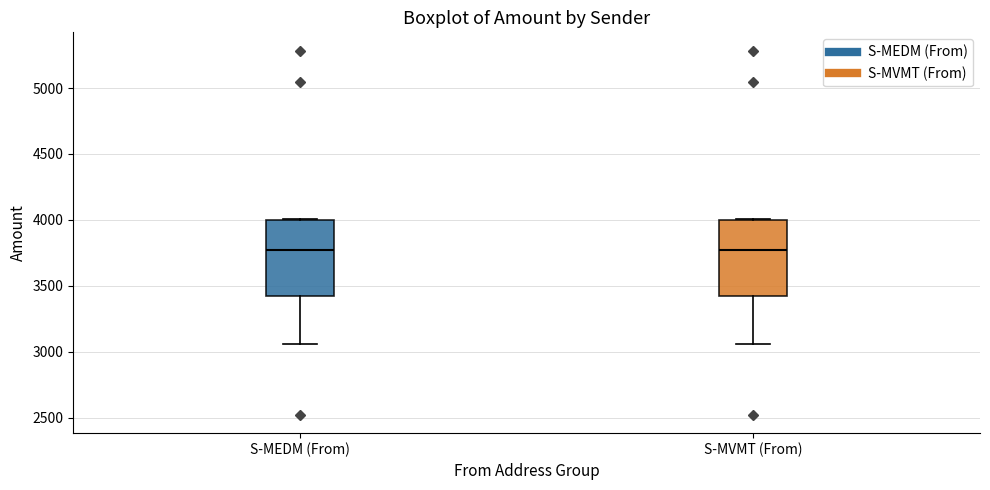

Where is the upper edge of the box for S-MEDM (From) on the y-axis? The values are not printed on the chart, so give them approximately, as read against the axis.

4000